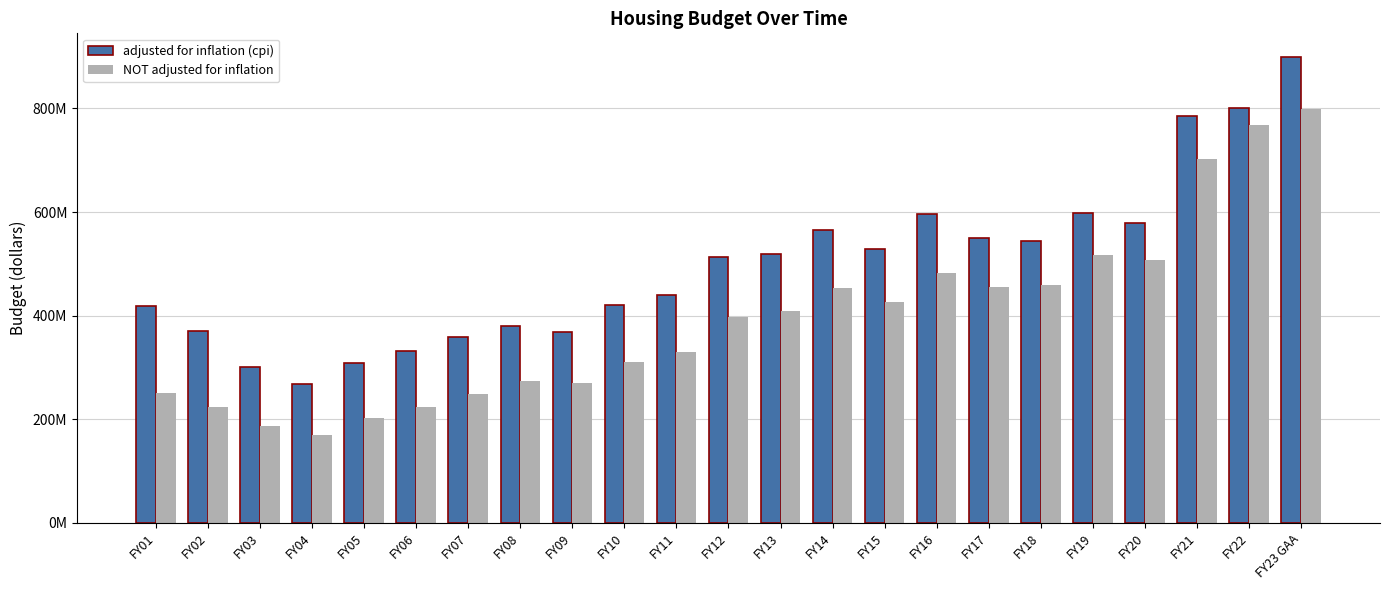

What are all the series names shown in the legend?

adjusted for inflation (cpi), NOT adjusted for inflation